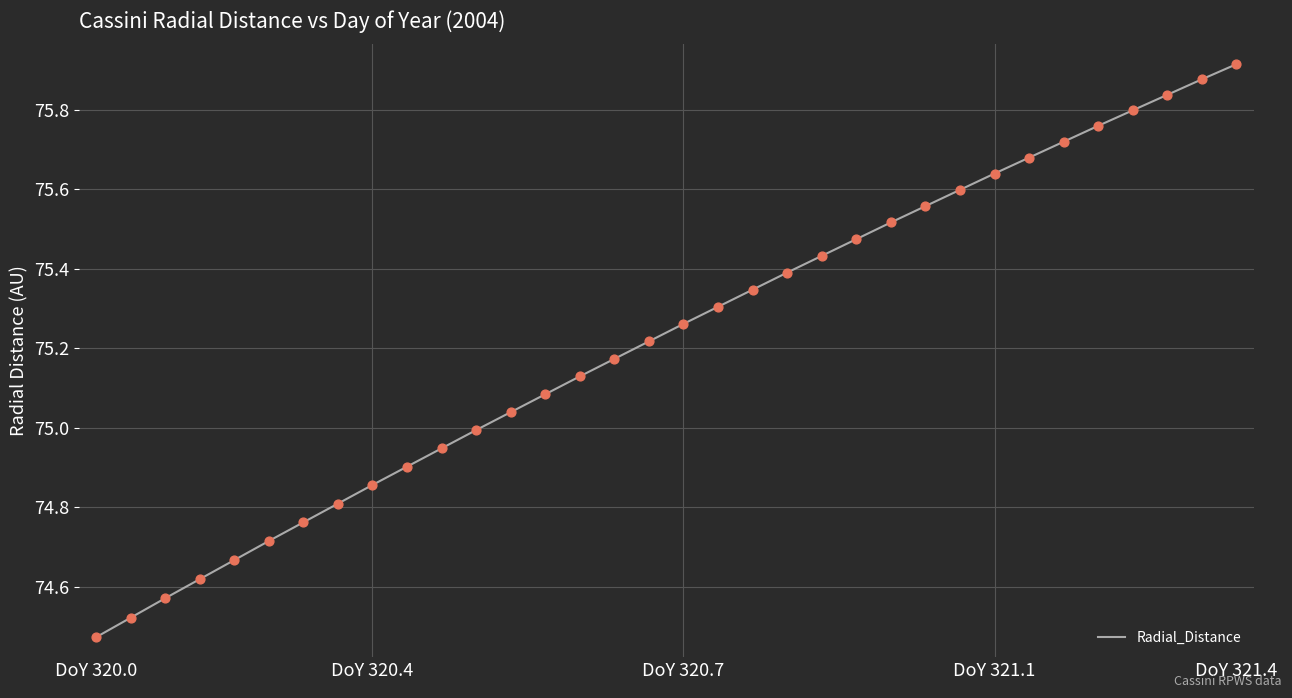

What is the difference between the maximum and minimum values?

1.4